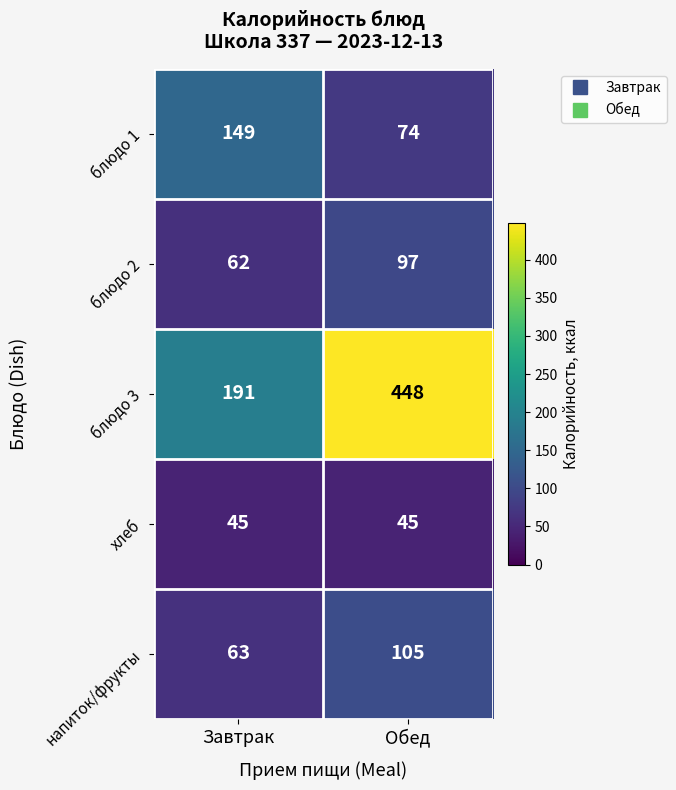

Rank the series at Обед from highest to lowest value.

блюдо 3, напиток/фрукты, блюдо 2, блюдо 1, хлеб